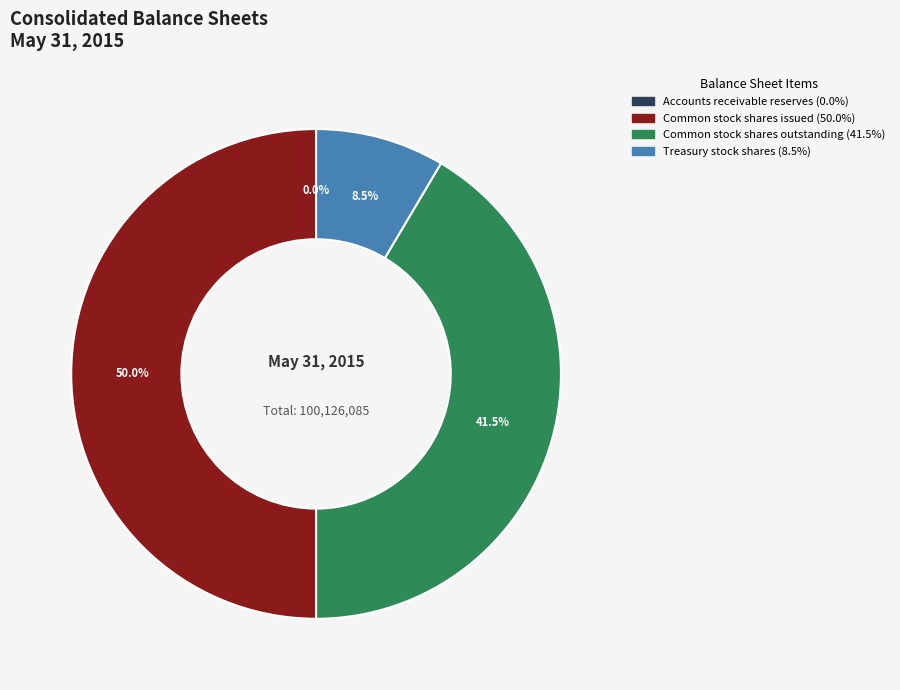

Is Common stock shares outstanding the majority of the pie?

No